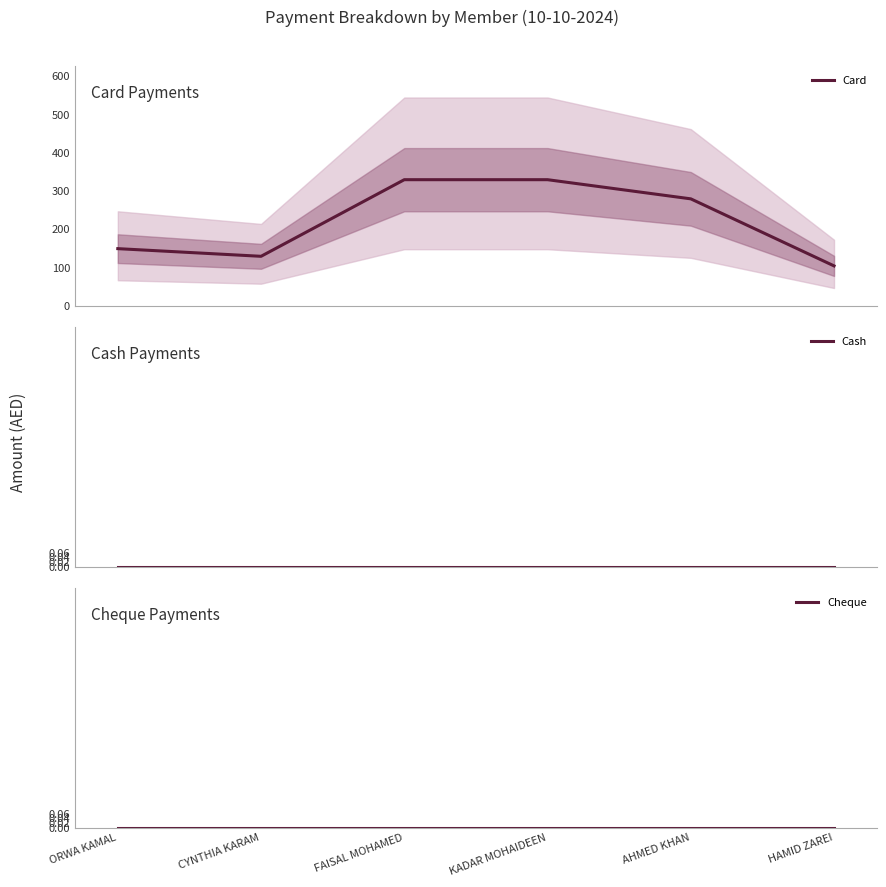

How many data points does each series have?

6